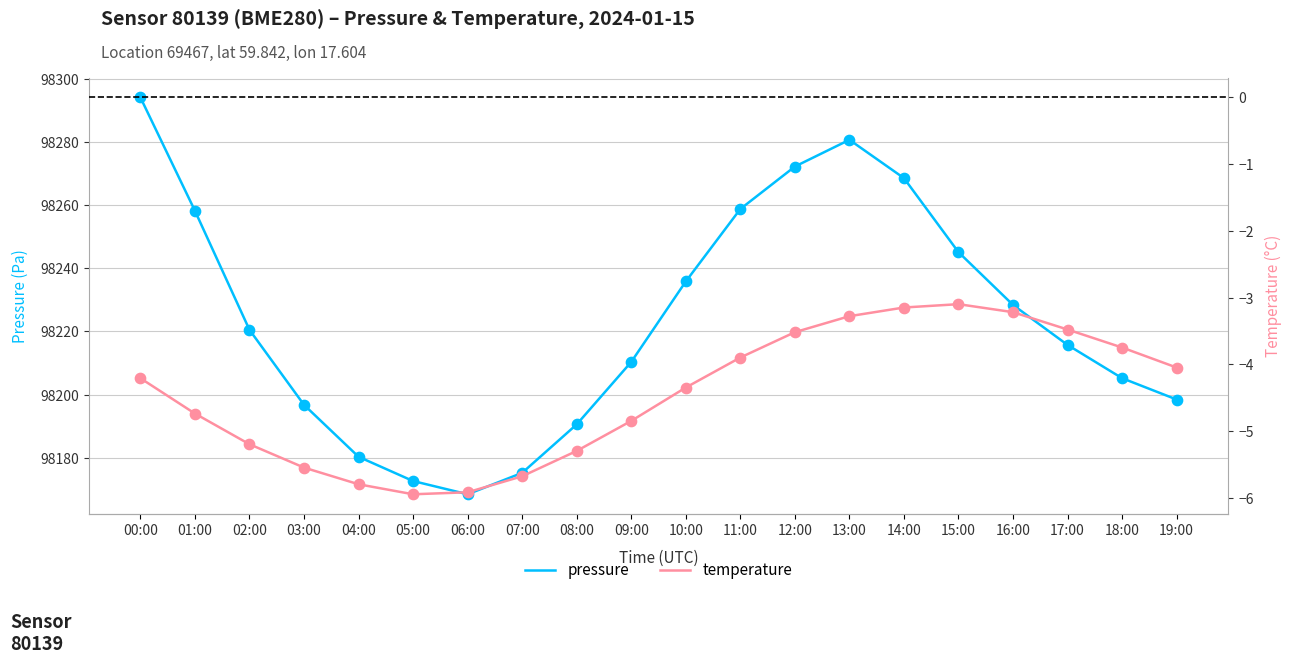

At which category is the sum across all series the highest?

00:00